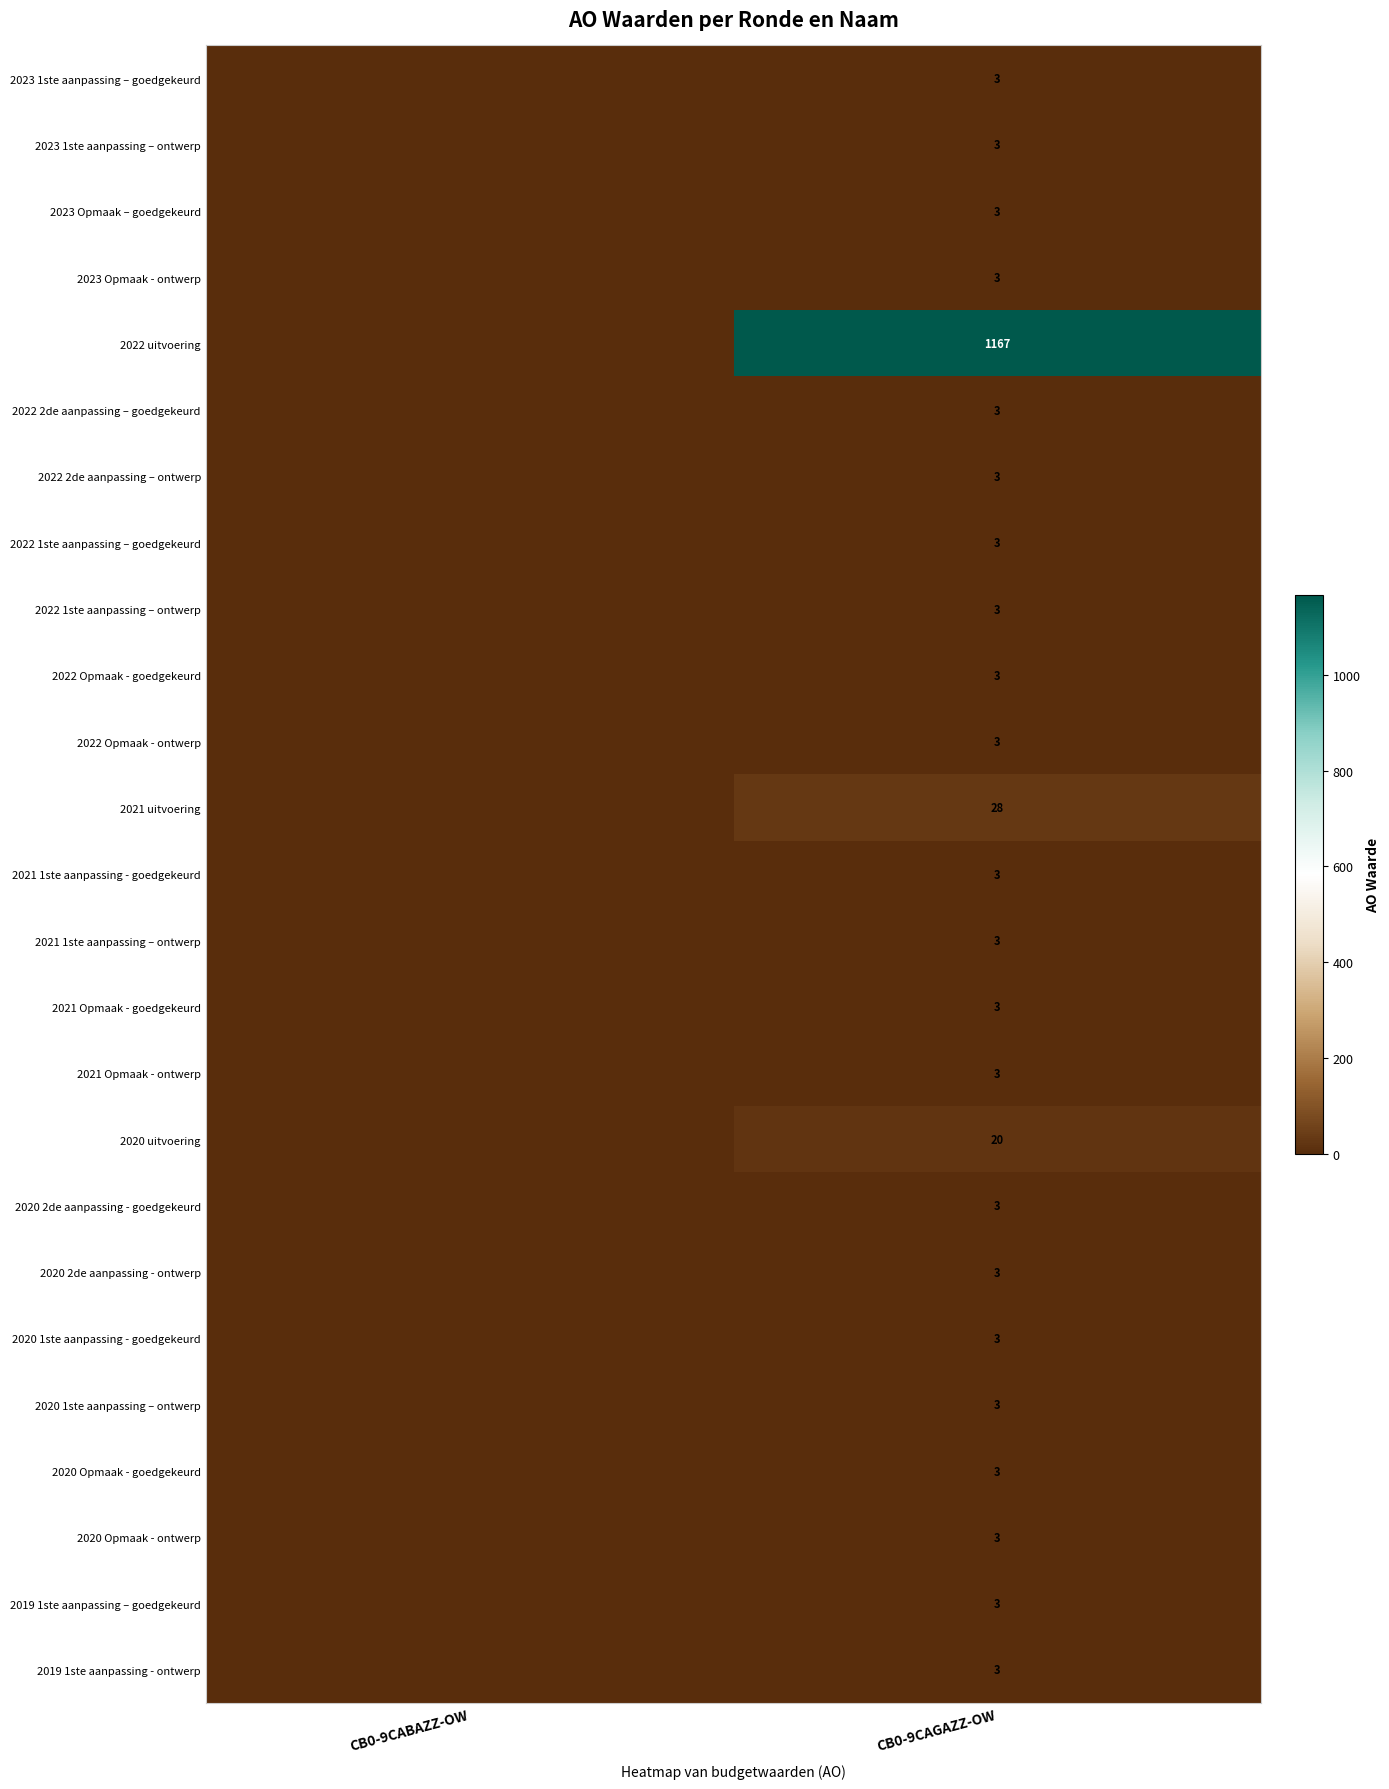

True or false: 2020 Opmaak - ontwerp has a value of 5 at CB0-9CAGAZZ-OW.

False